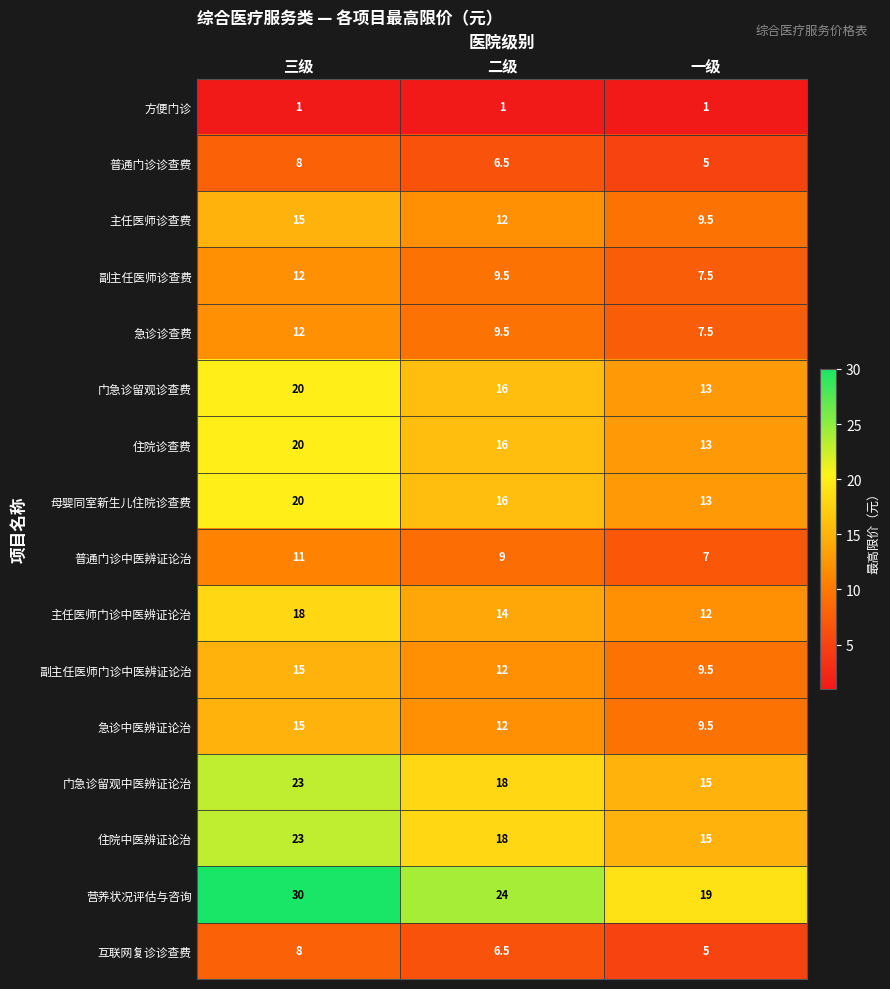

Which category has the highest value across all series?

三级